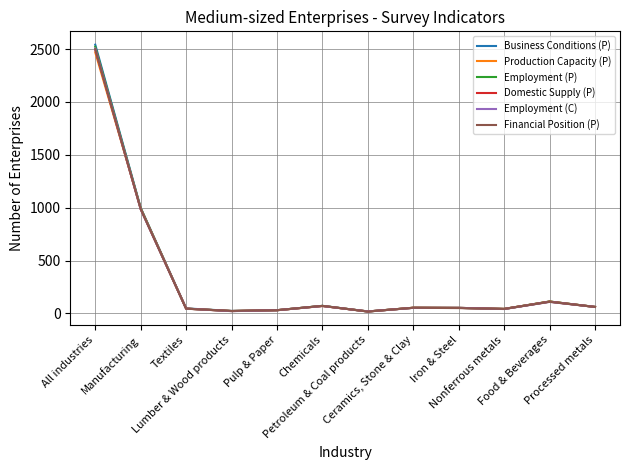

What is the maximum value shown in the chart?

2541